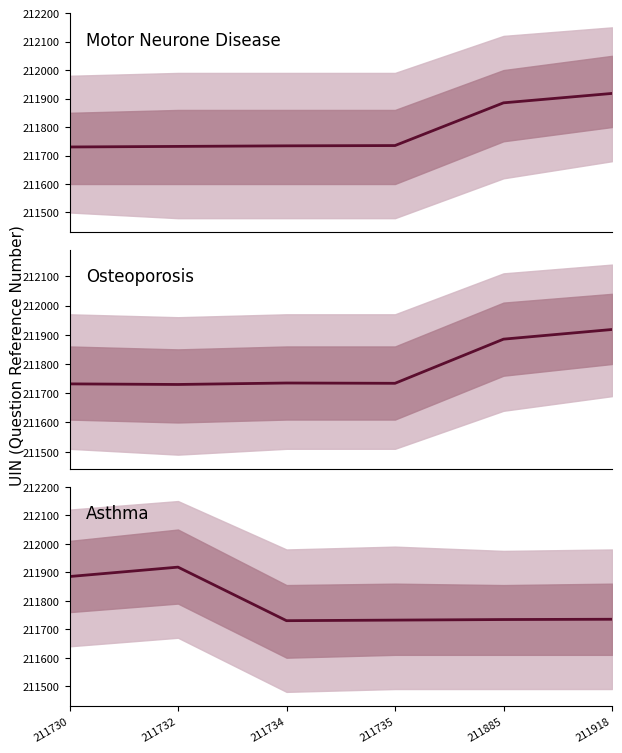

At which category does the chart reach its minimum across all series?

211730